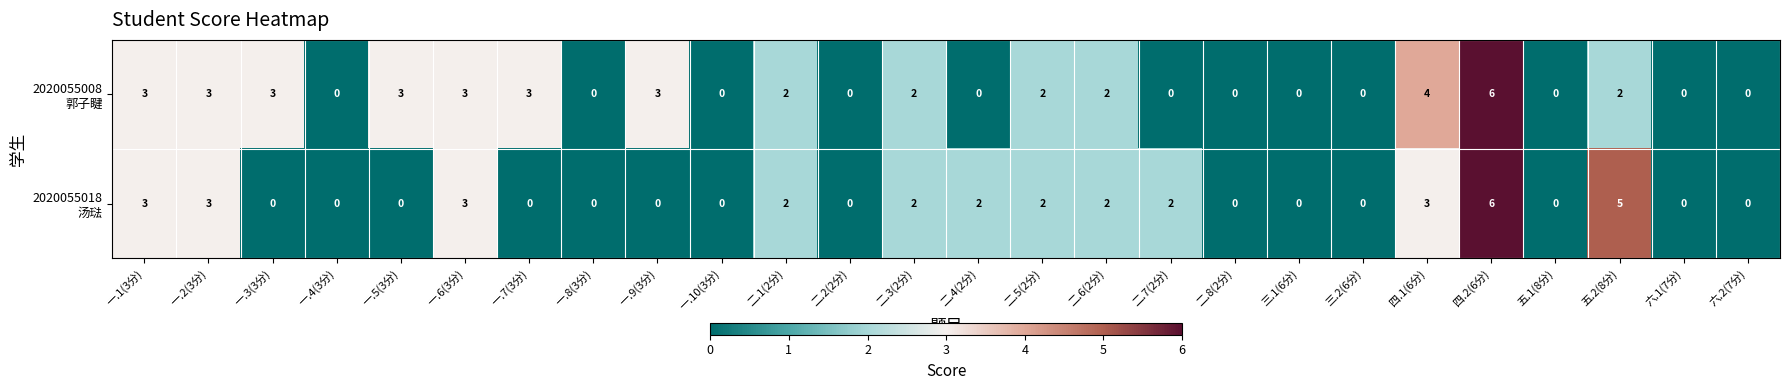

What is the difference between the highest and lowest values at 一.7(3分)?

3